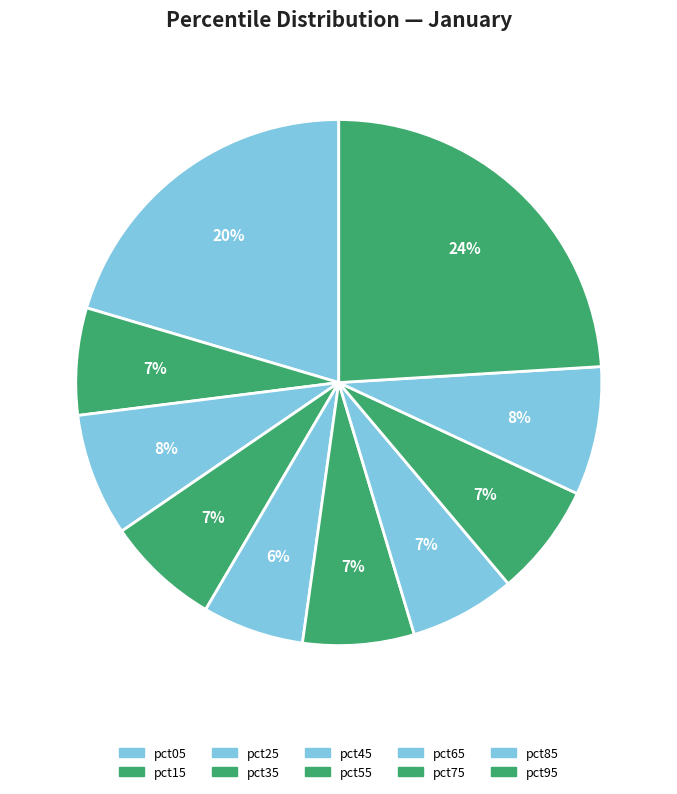

How many segments does this pie chart have?

10